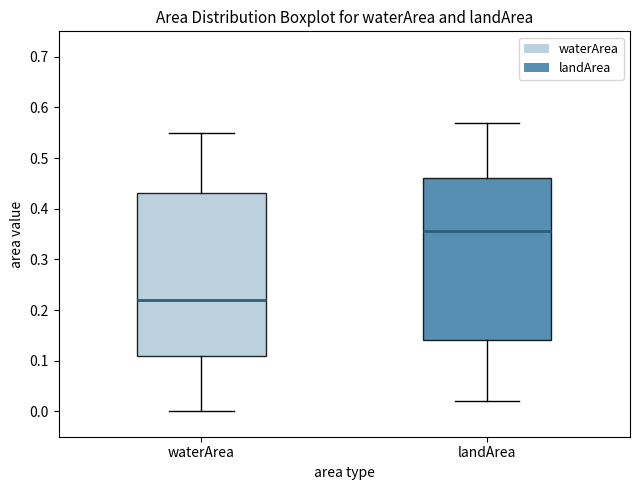

Where does the upper whisker of the box for waterArea end on the y-axis? The values are not printed on the chart, so give them approximately, as read against the axis.

0.55